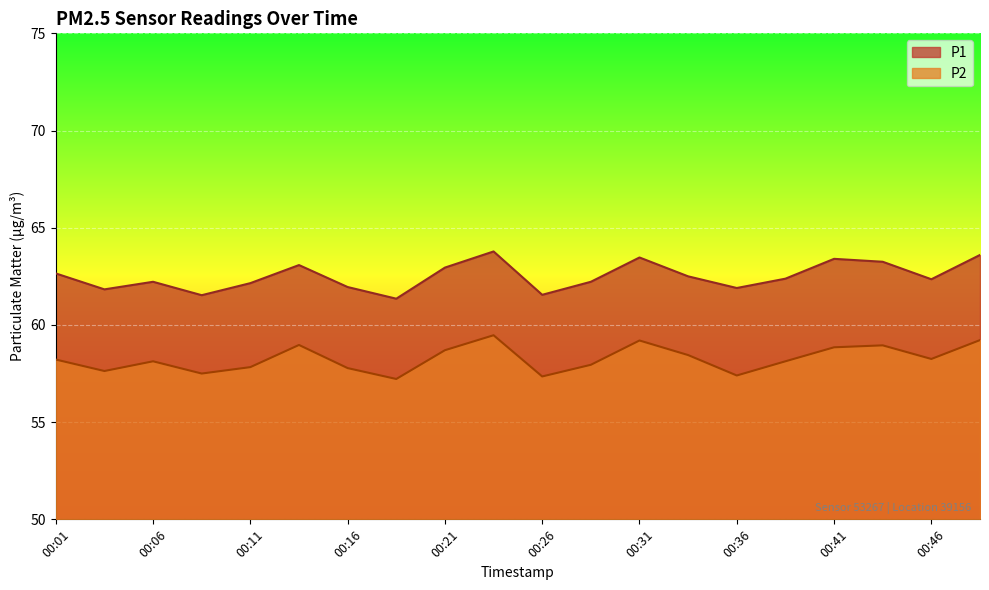

Rank the categories by P2 value from lowest to highest.

00:18, 00:26, 00:36, 00:08, 00:03, 00:16, 00:11, 00:28, 00:06, 00:38, 00:01, 00:46, 00:33, 00:21, 00:41, 00:43, 00:13, 00:31, 00:48, 00:23